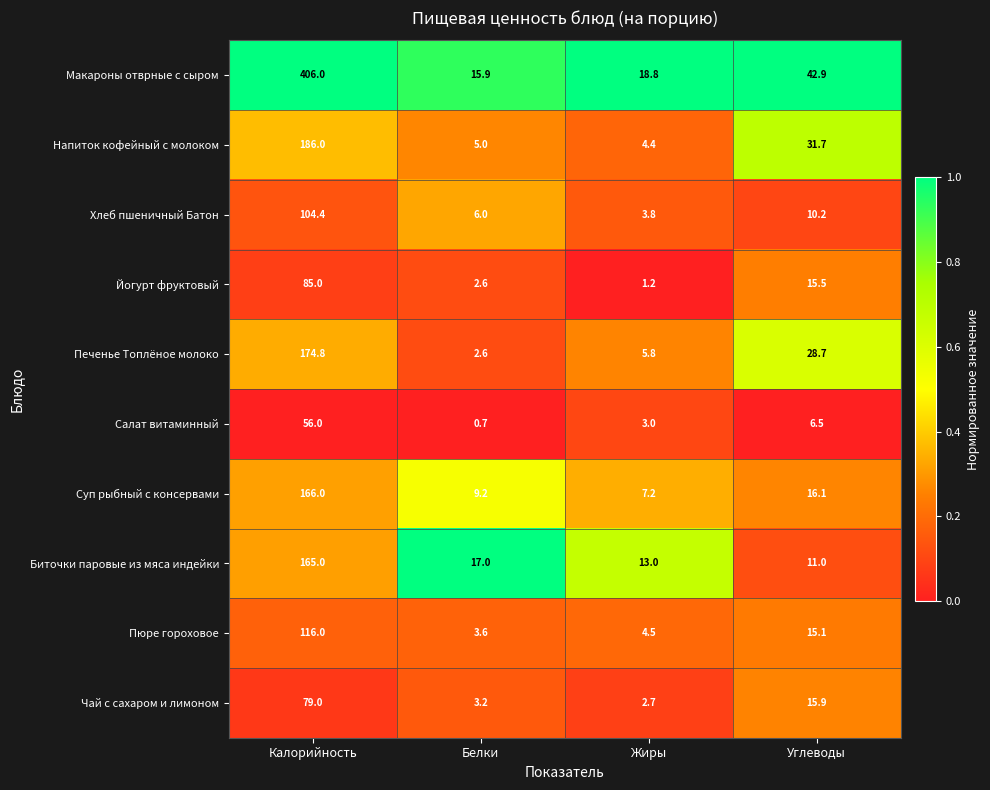

What is the average value of the Макароны отврные с сыром series?

120.9